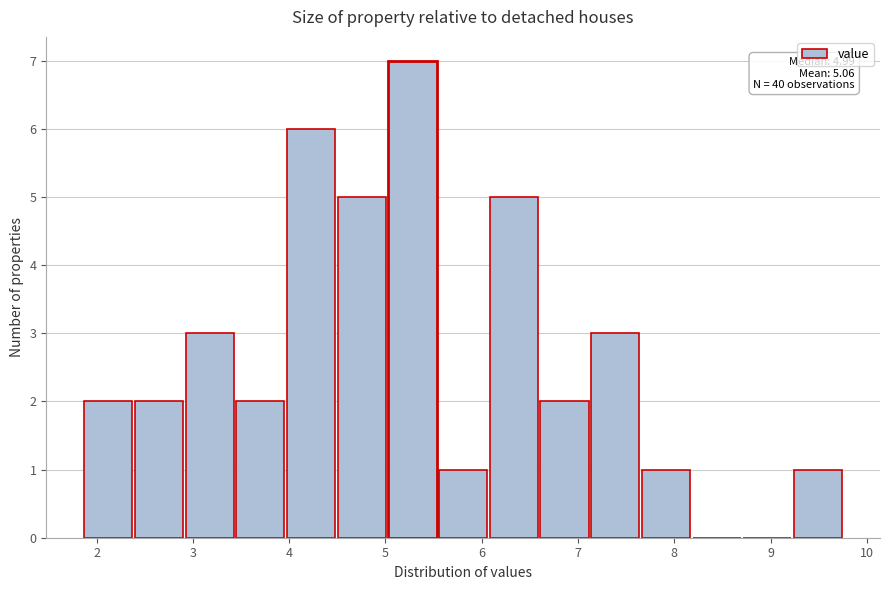

Over which range of the x-axis is the bar tallest?

5.0 to 5.6